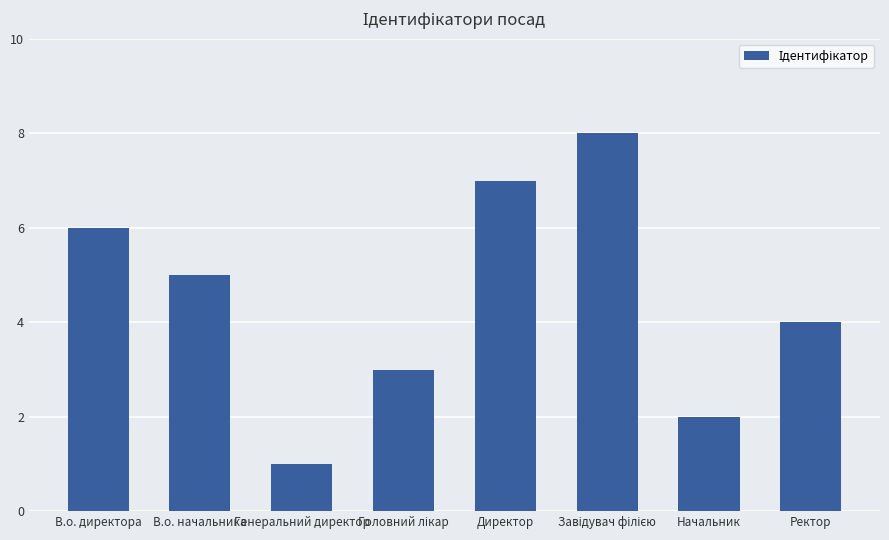

What is the ratio of the value at В.о. начальника to the value at Директор?

0.7